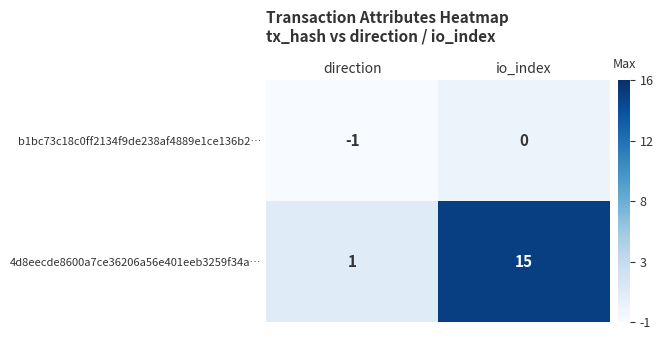

Reading left to right, transcribe all the data shown in this chart.

b1bc73c18c0ff2134f9de238af4889e1ce136b2…: direction=-1	io_index=0
4d8eecde8600a7ce36206a56e401eeb3259f34a…: direction=1	io_index=15